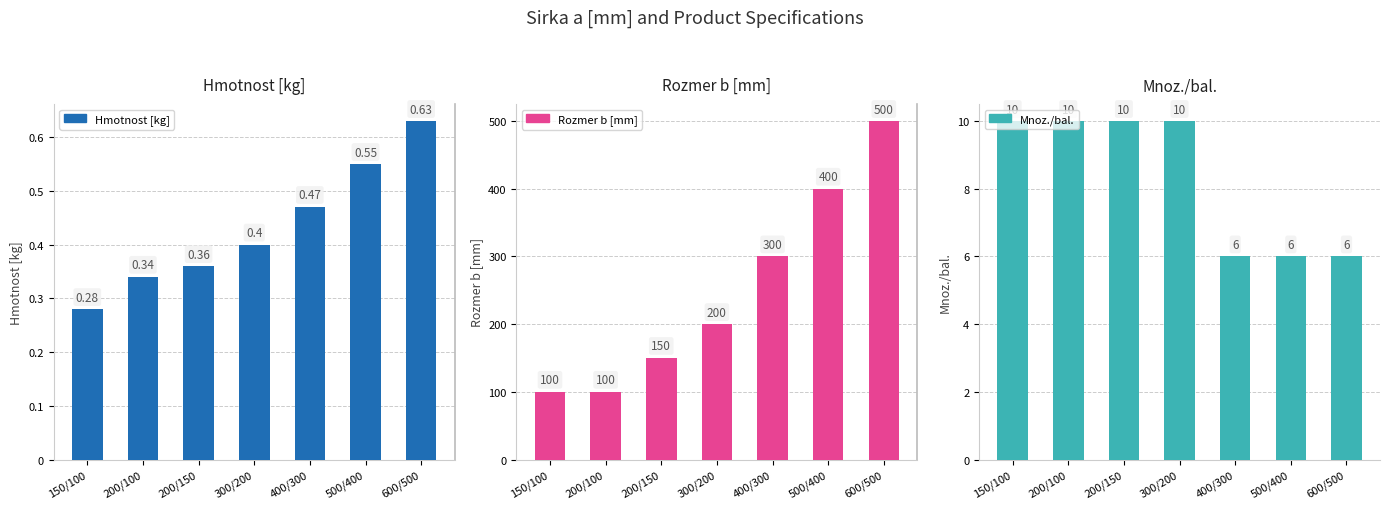

At which category is the sum across all series the highest?

600/500